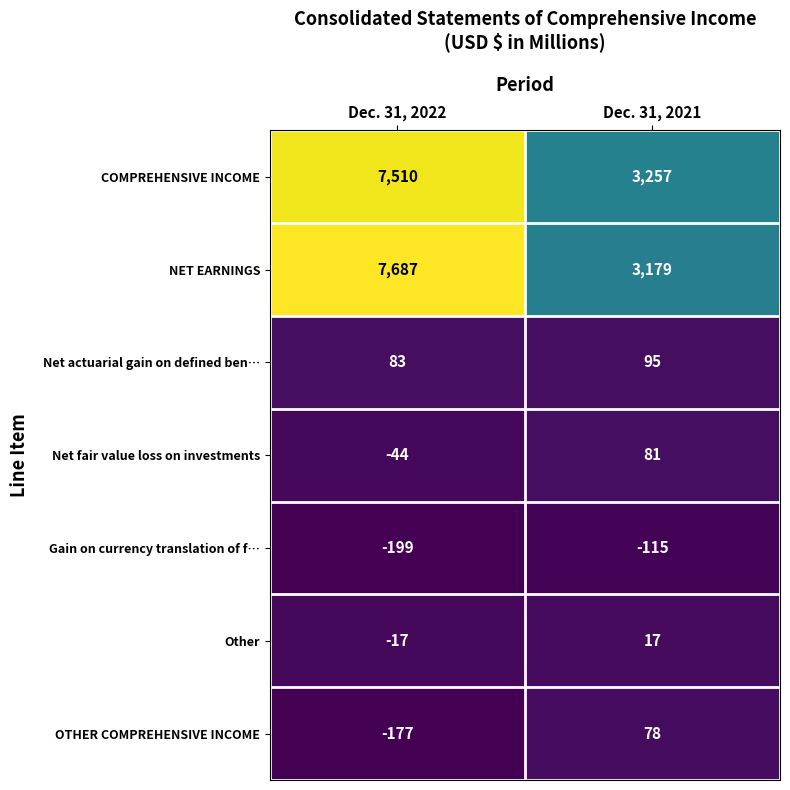

Which series changed the most between Dec. 31, 2022 and Dec. 31, 2021?

NET EARNINGS